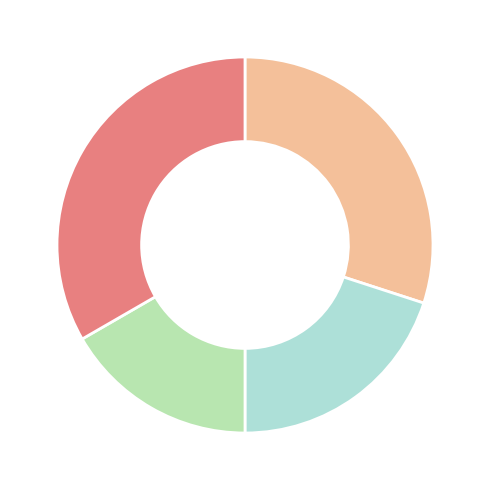

Is there a majority slice in this chart?

No